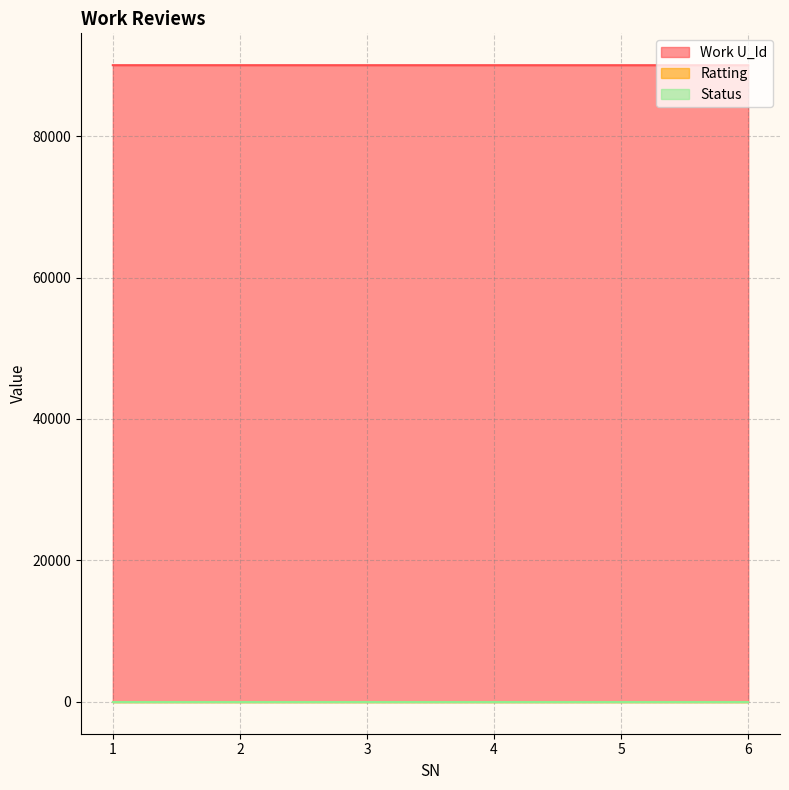

Where is Status nearest to the value 1?

1